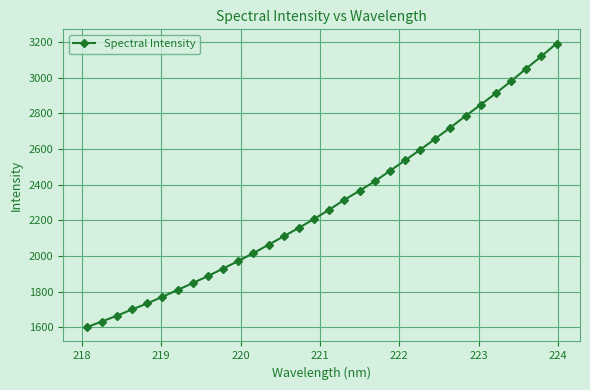

What is the difference between the second highest and minimum values?

1519.4